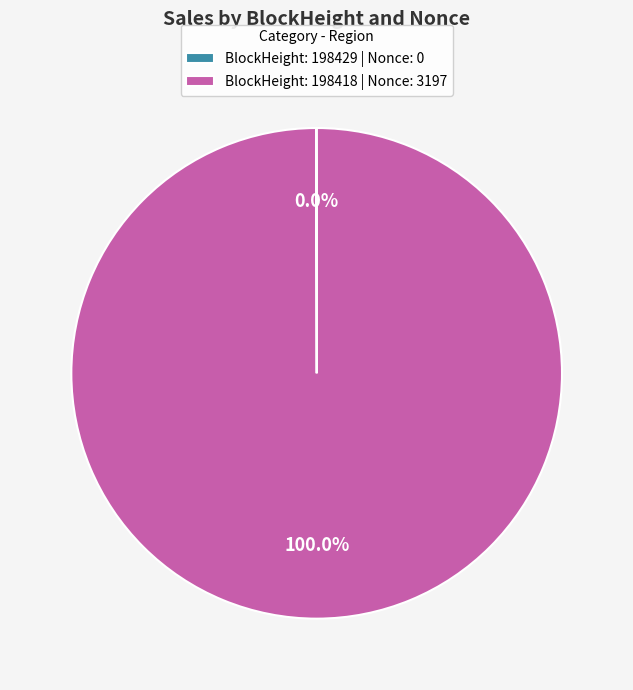

Which category has the biggest portion of the pie?

BlockHeight: 198418 | Nonce: 3197